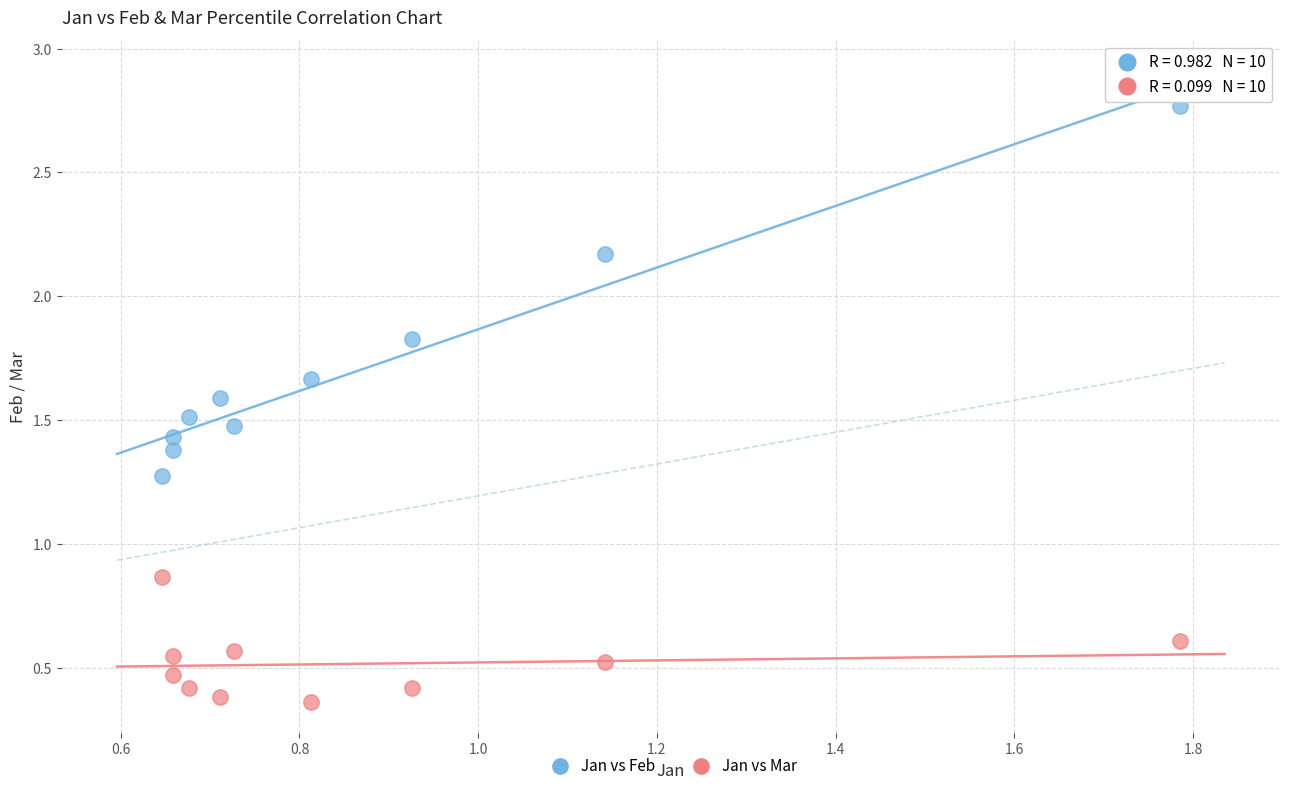

Across all data points, what is the range of X values (max minus min)?

1.1